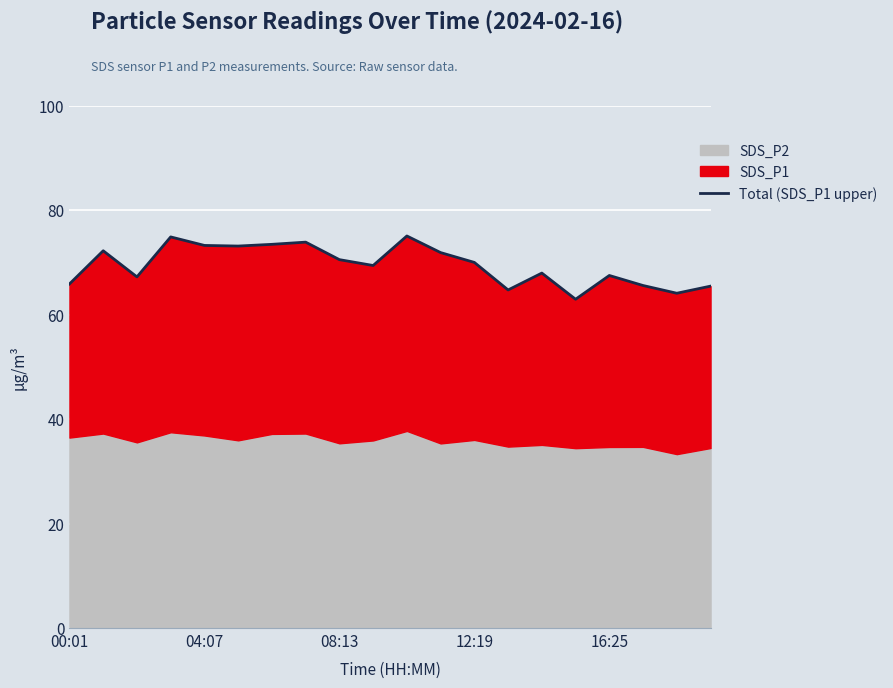

True or false: the data has more than 1 interior local peaks.

True